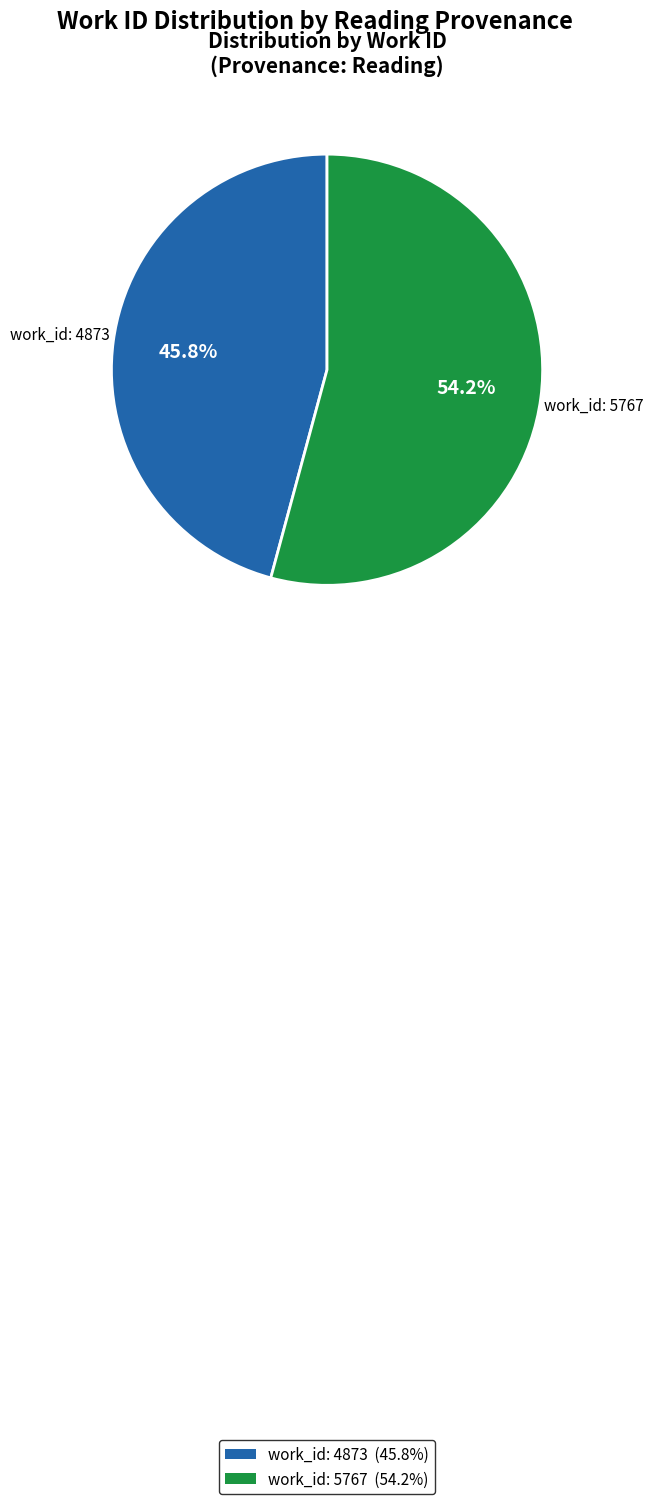

Is there a majority slice in this chart?

Yes